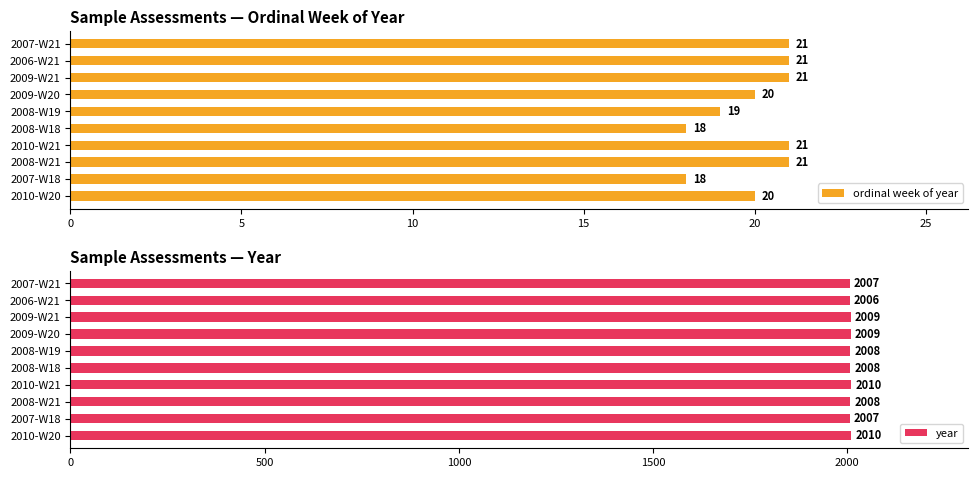

At which label does year reach its minimum?

2006-W21